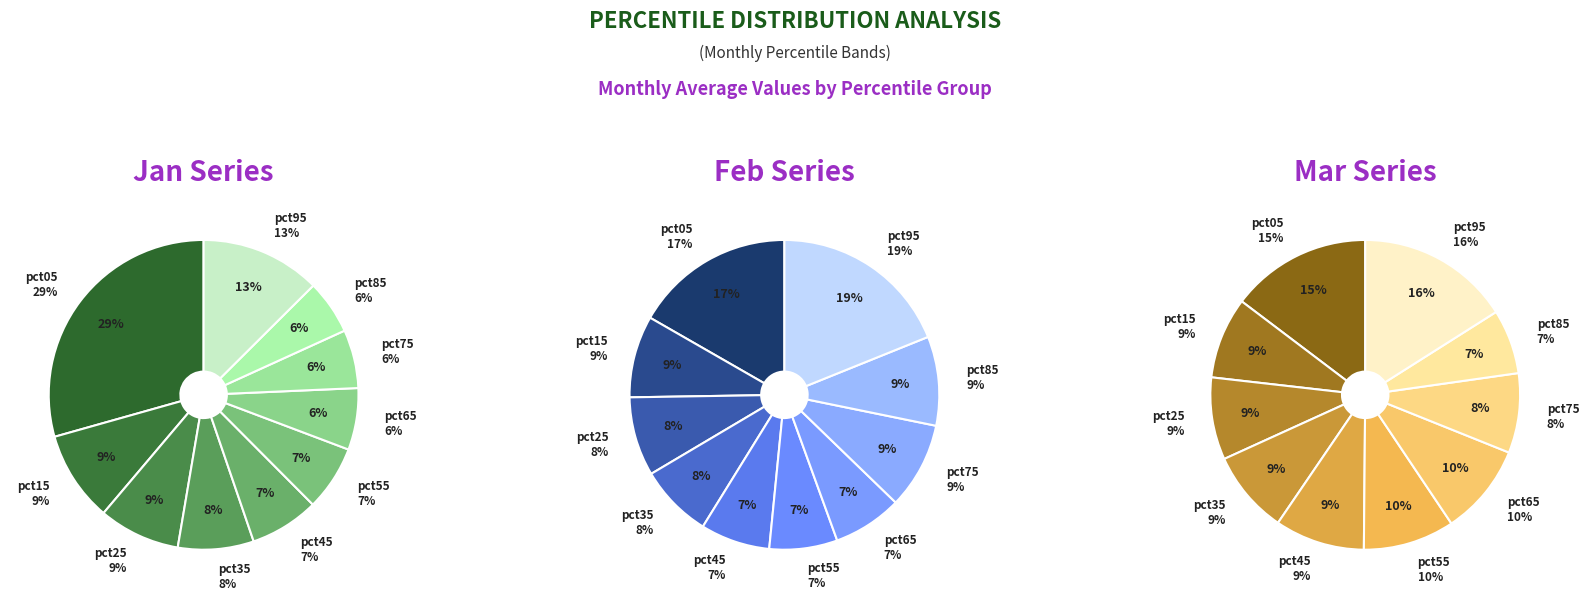

Which category has the biggest portion of the pie?

pct05